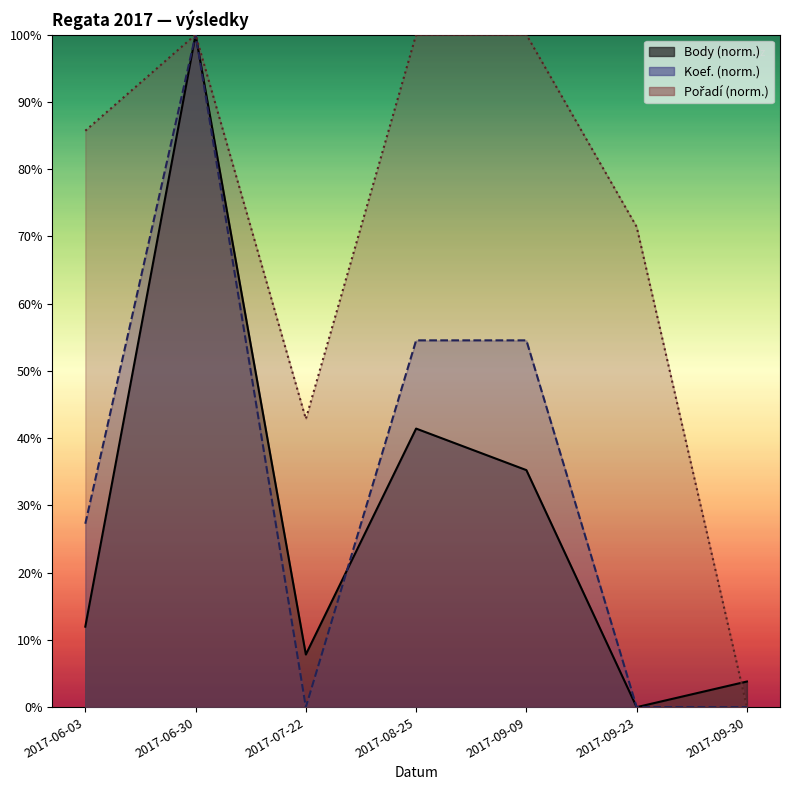

Reading right to left, list all the values displayed in this chart.

Body: 3.8	0.0	35.2	41.4	7.8	100.0	12.0
Koef.: 0.0	0.0	54.5	54.5	0.0	100.0	27.3
Pořadí: 0.0	71.4	100.0	100.0	42.9	100.0	85.7